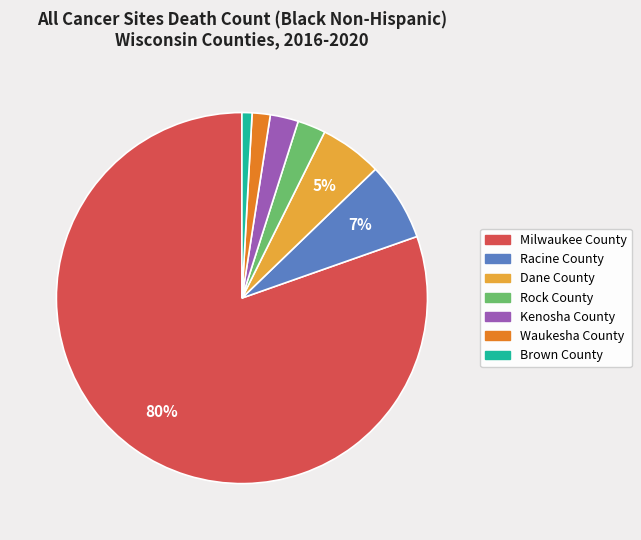

To the nearest percent, what percentage of the pie is Racine County?

7%